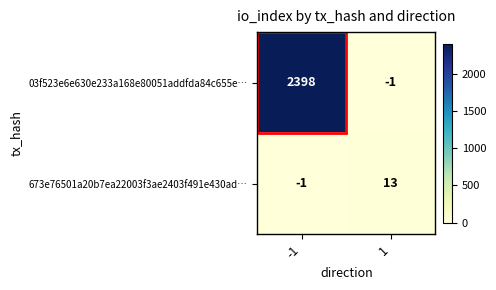

What is the total value across all series at 1?

12